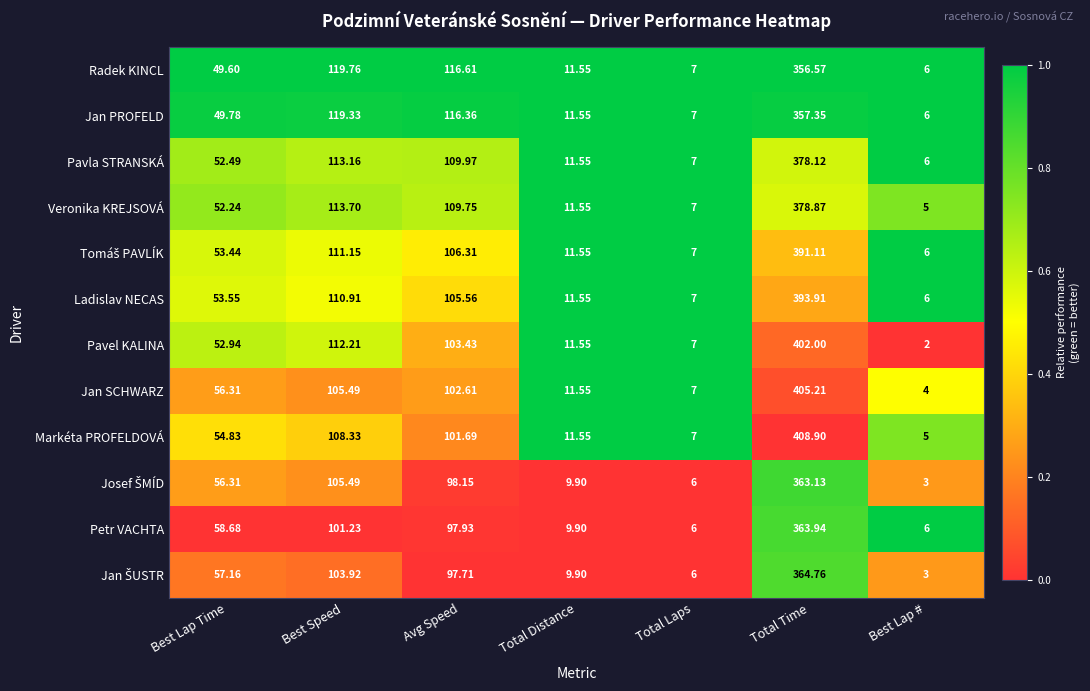

What is the greatest value displayed?

408.9